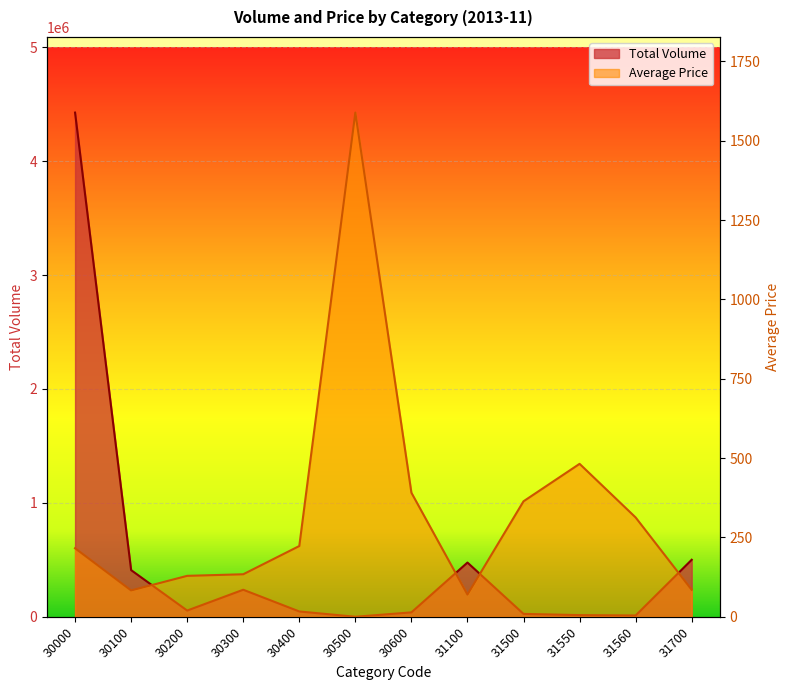

Rank the series by their maximum value, from highest to lowest.

Total Volume, Average Price